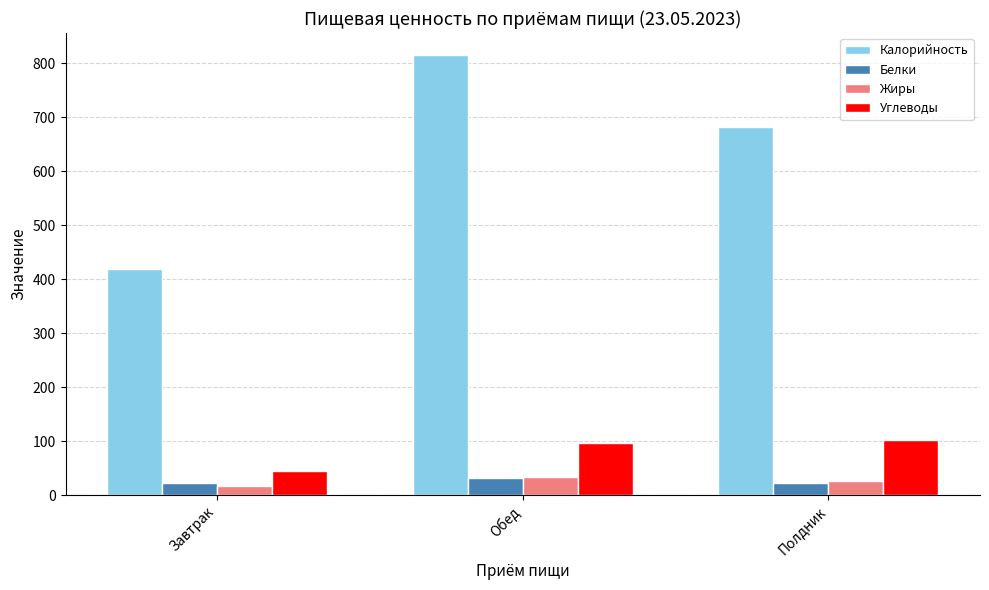

What is the value of the Углеводы bar at the 2nd from the left?

96.2